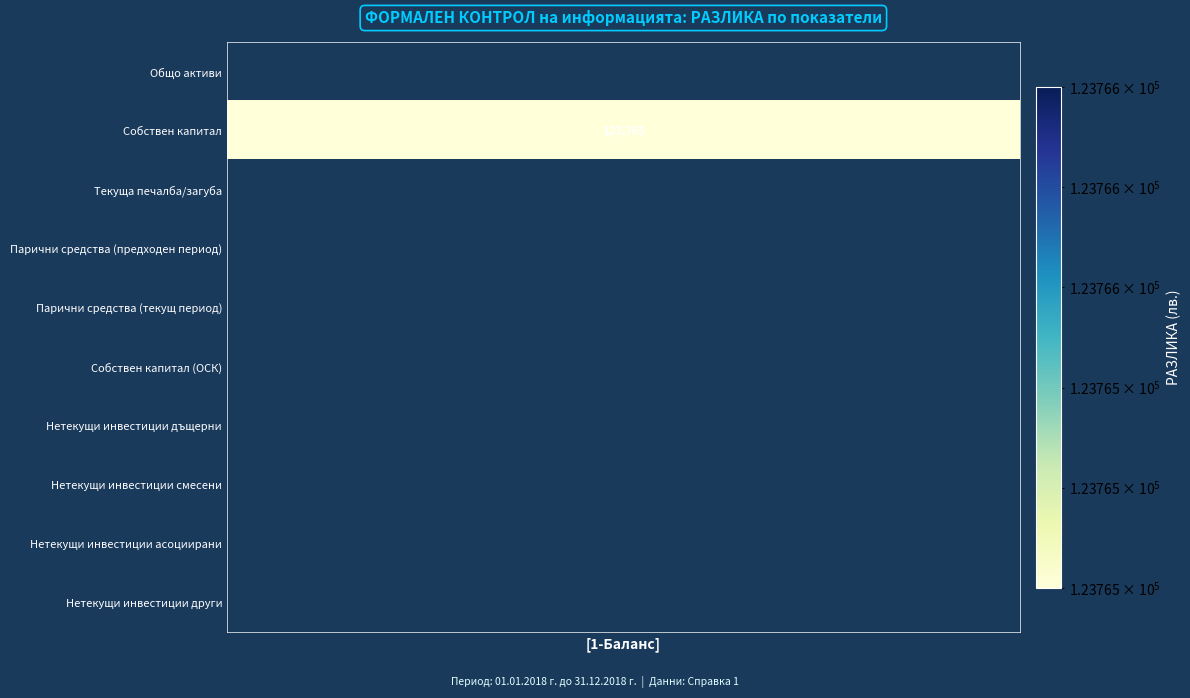

List the labels in order of value, largest first.

Собствен капитал, Общо активи, Текуща печалба/загуба, Парични средства (предходен период), Парични средства (текущ период), Собствен капитал (ОСК), Нетекущи инвестиции дъщерни, Нетекущи инвестиции смесени, Нетекущи инвестиции асоциирани, Нетекущи инвестиции други